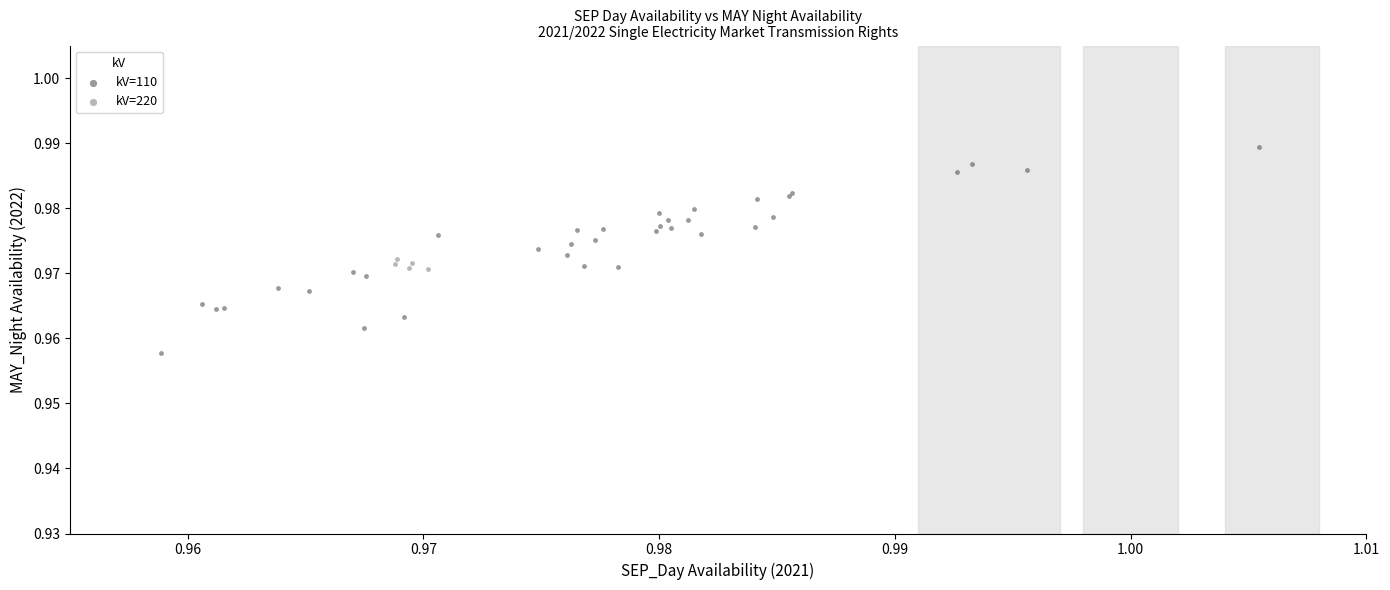

Which series reaches the maximum Y coordinate?

kV=110